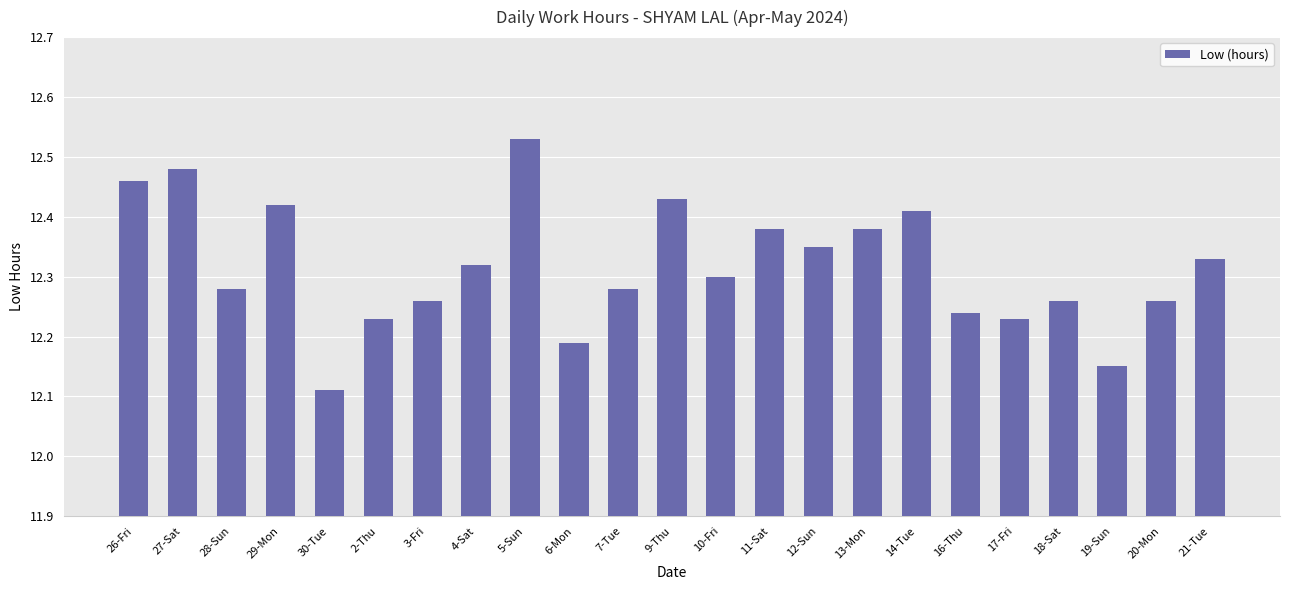

What is the sum of the values at 11-Sat and 7-Tue?

24.7